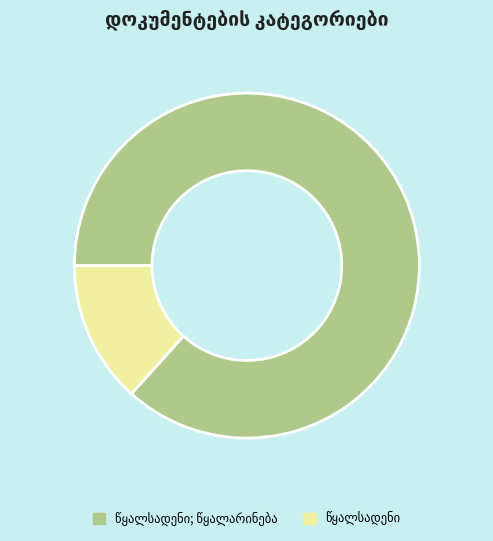

Does any single category account for the majority?

Yes